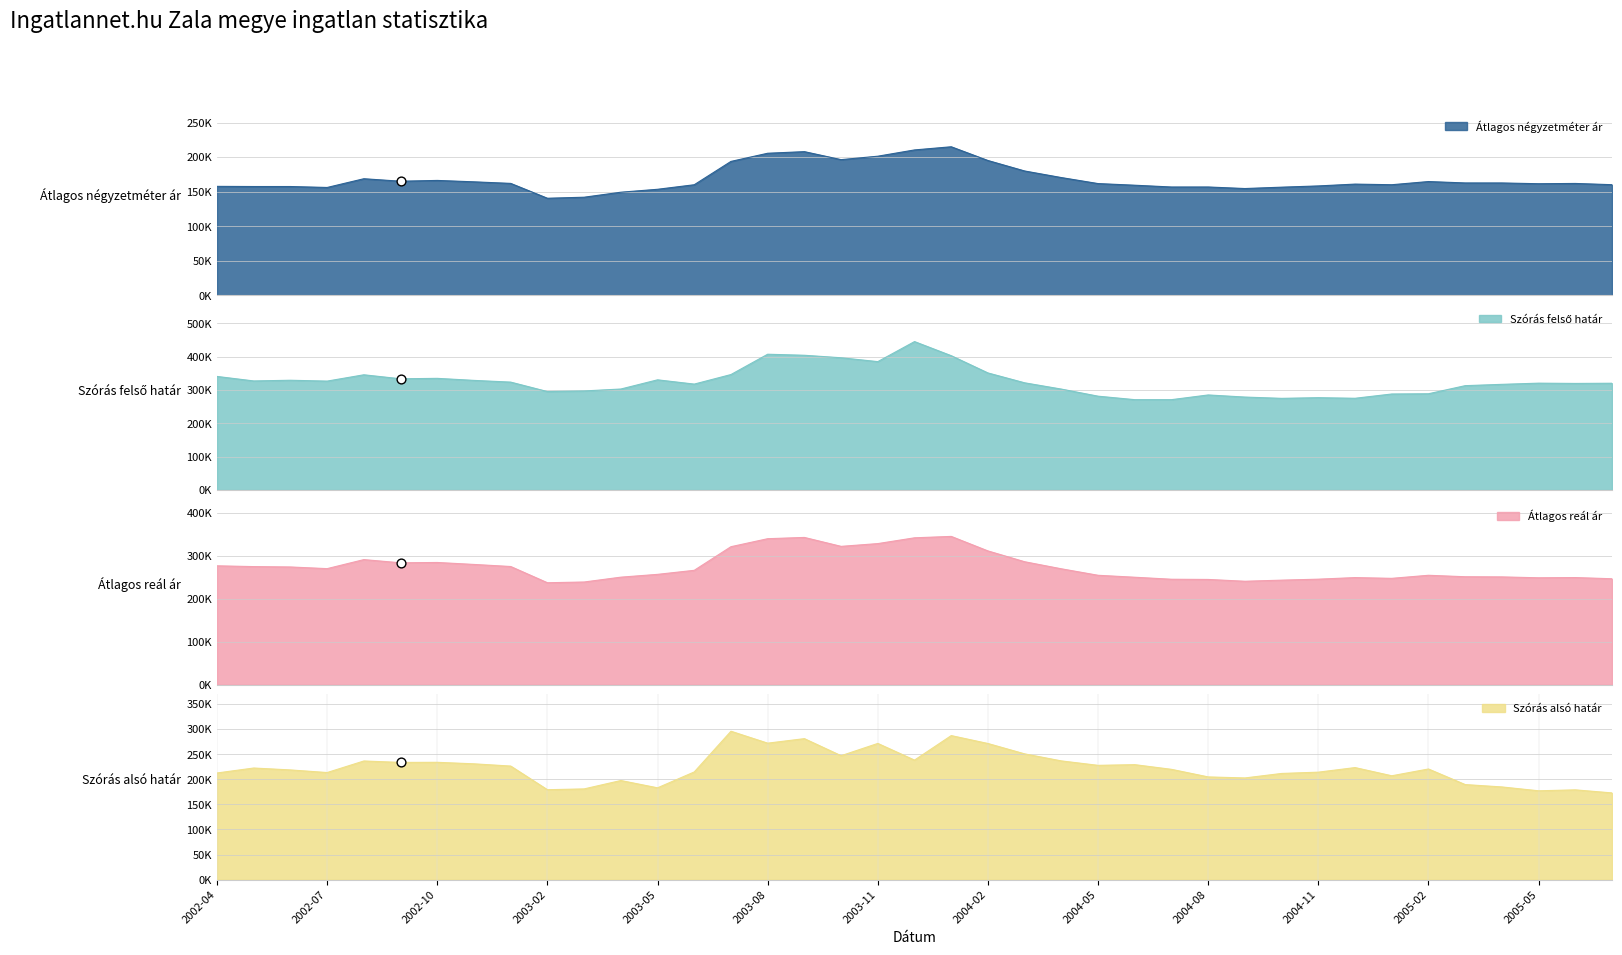

At how many categories does at least one series exceed 161503?

39